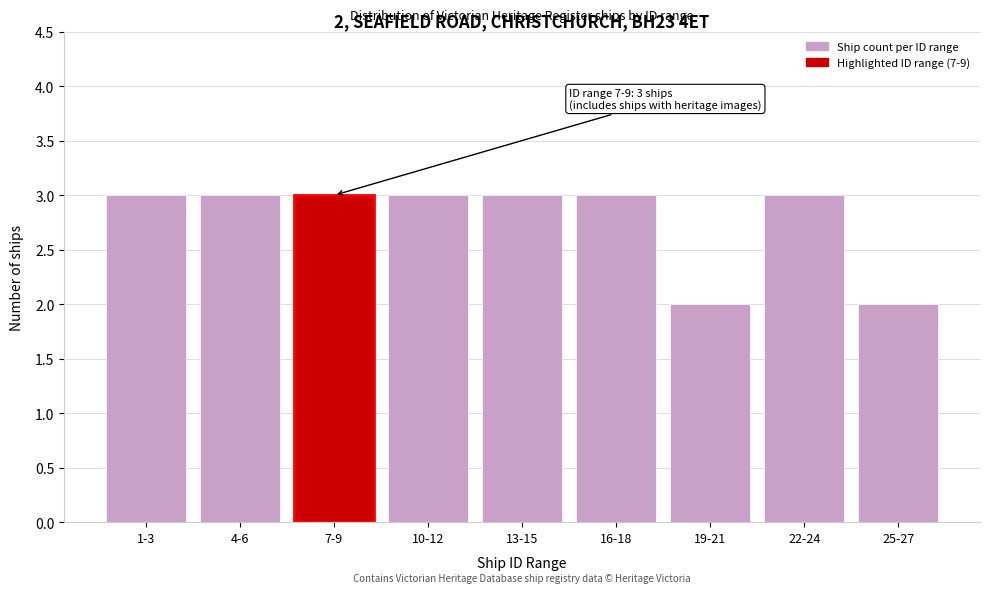

Reading left to right, list all the values displayed in this chart.

1-3=3	4-6=3	7-9=3	10-12=3	13-15=3	16-18=3	19-21=2	22-24=3	25-27=2